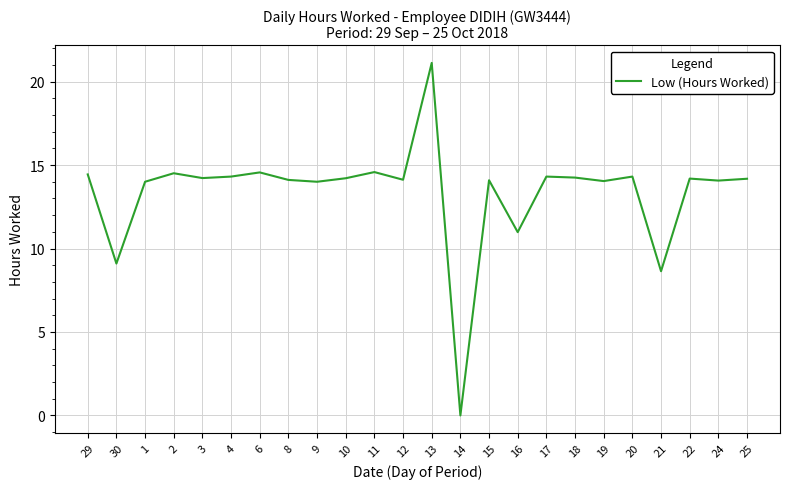

What is the sum of the values at 12 and 20?

28.4